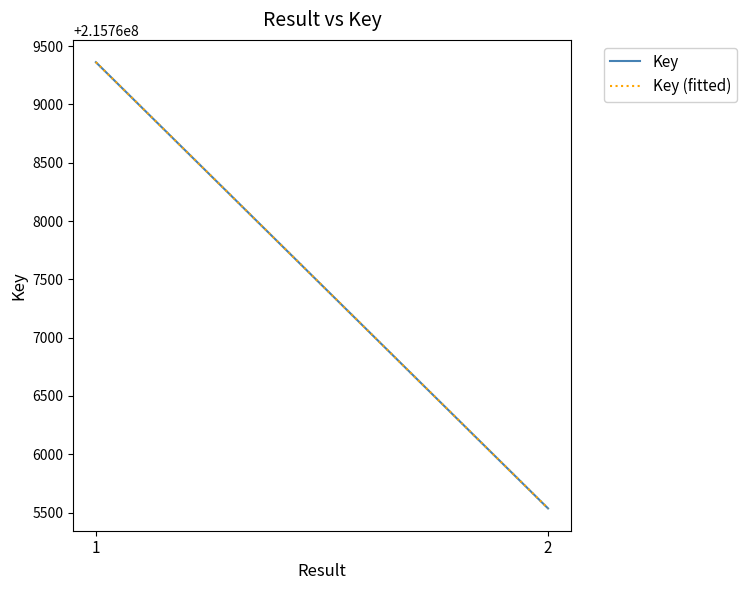

What is the sum of all Key values?

431534898